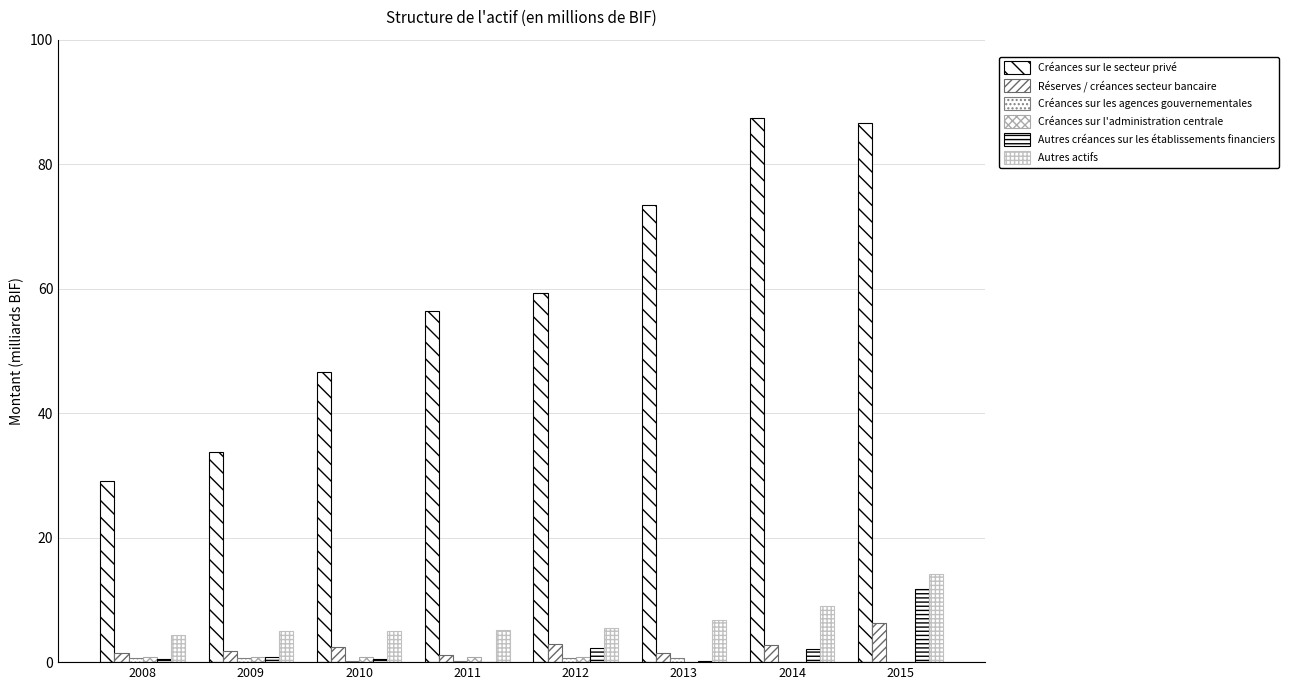

What is the maximum value for Réserves / créances secteur bancaire?

6.3